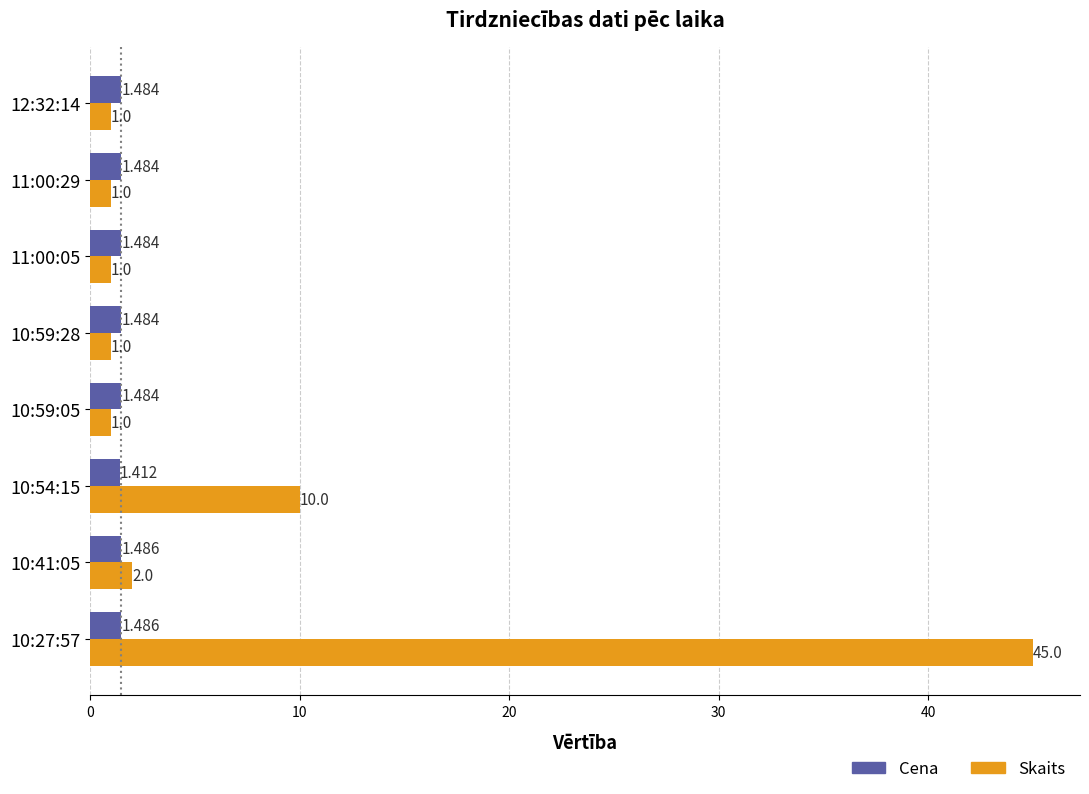

Rank the series by their maximum value, from highest to lowest.

Skaits, Cena